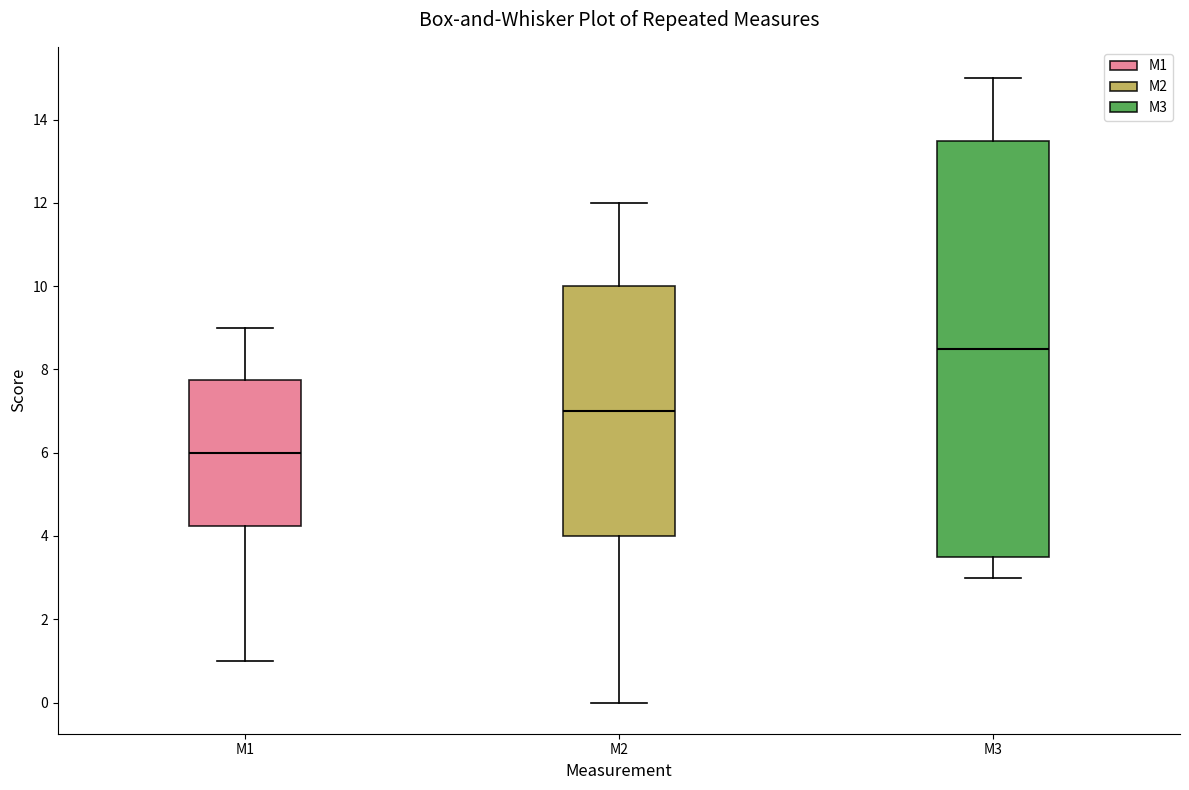

Comparing the boxes themselves (not the whiskers), which one is the tallest?

M3